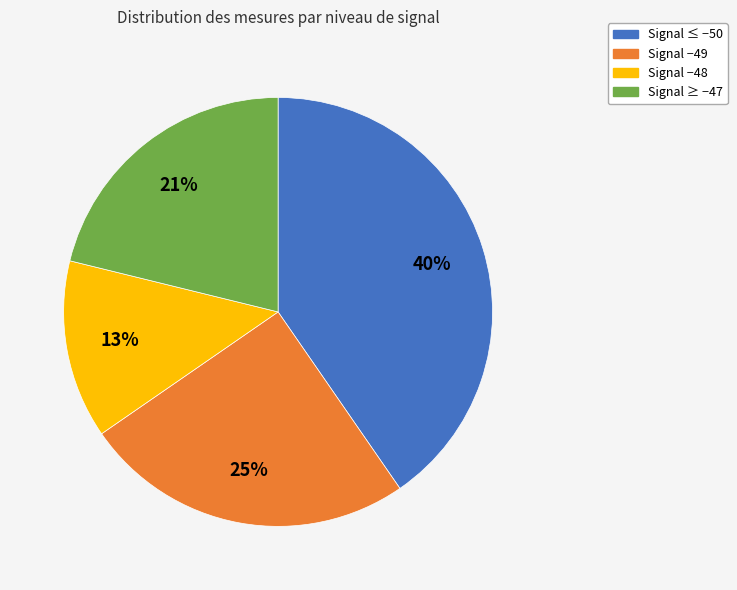

Does any single category account for the majority?

No